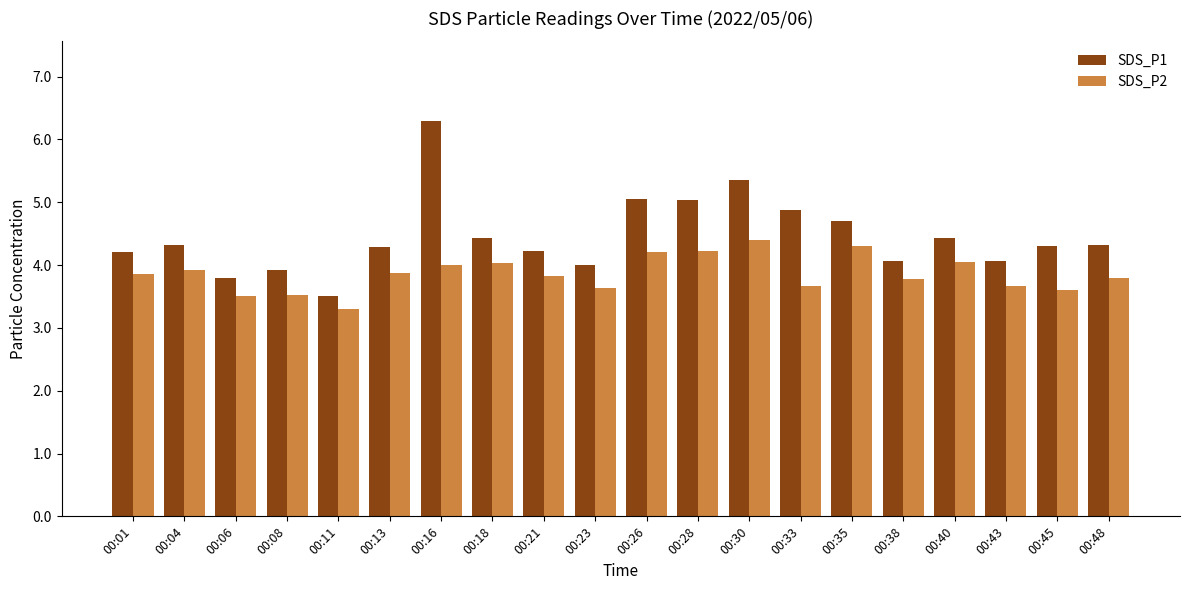

How many bars are there in each group?

2